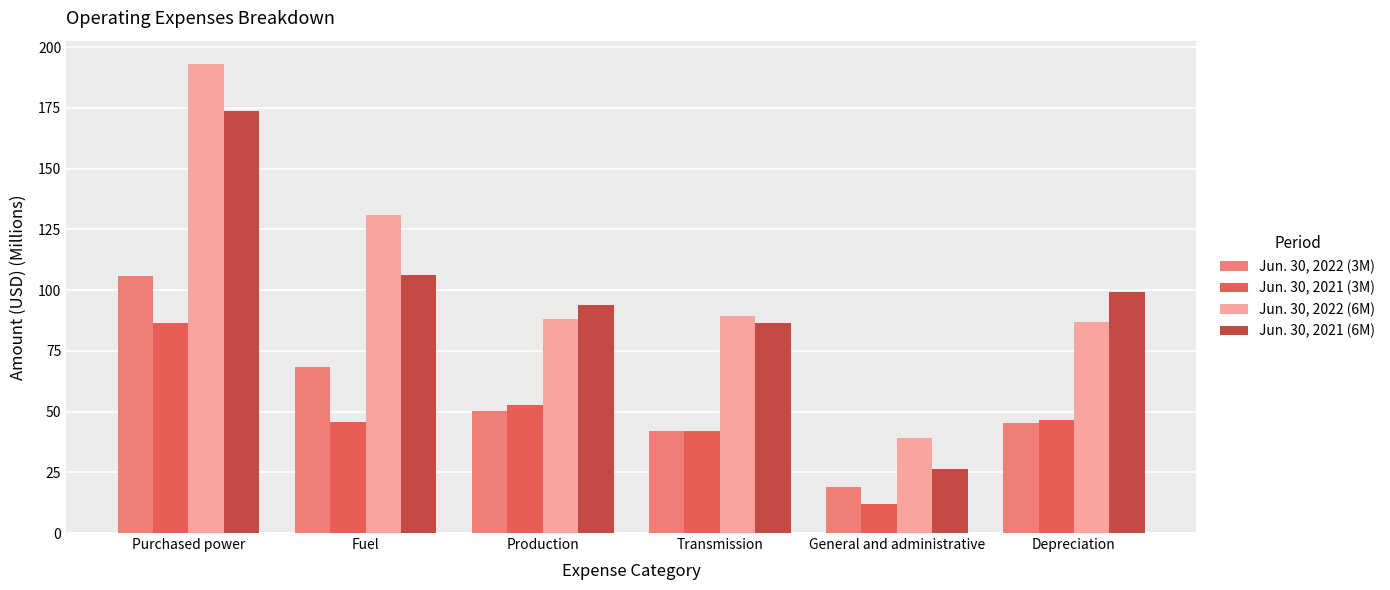

What is the value of the Jun. 30, 2022 (6M) bar at the 1st from the left?

193.0